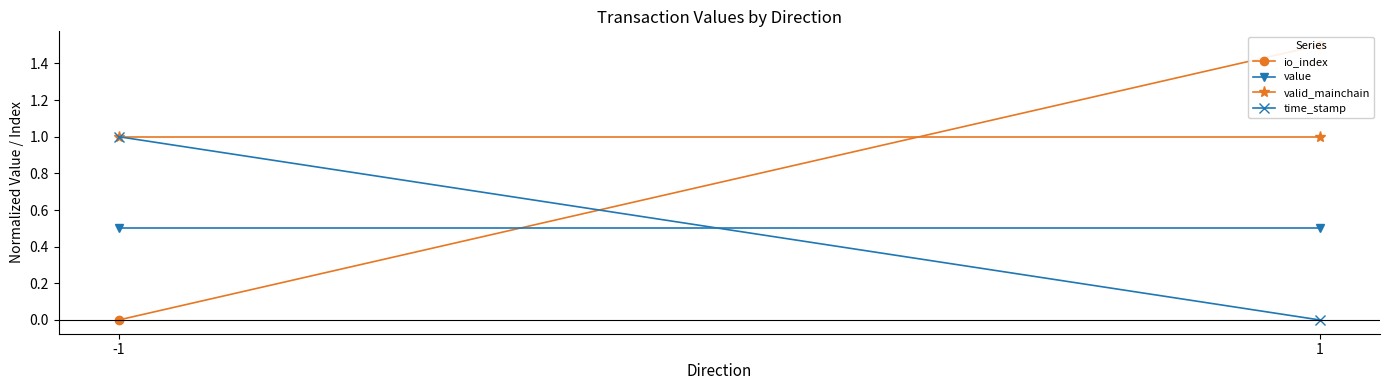

What is the sum of all valid_mainchain values?

2.0